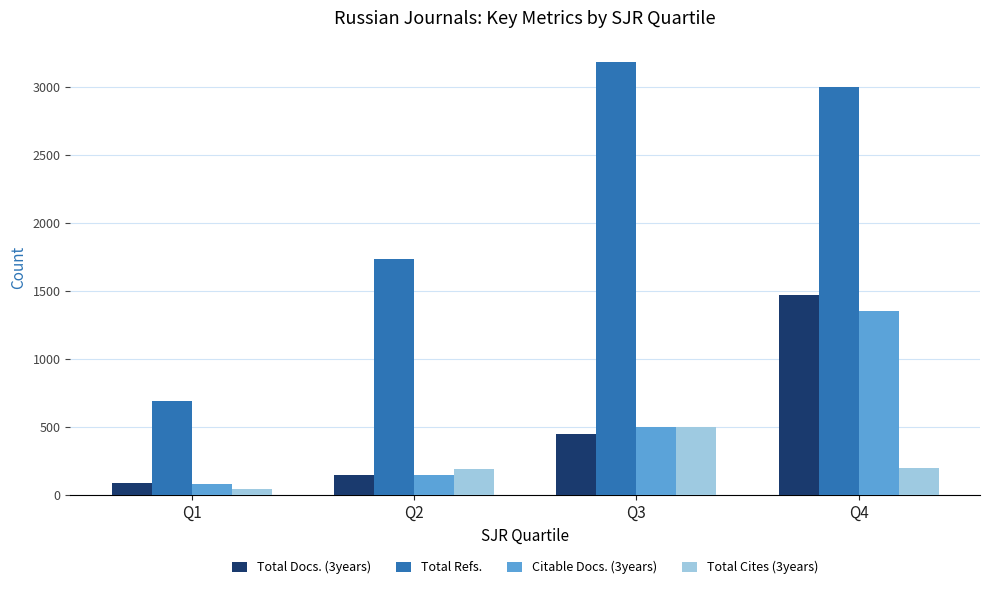

True or false: Total Refs. has a value of 3183 at Q3.

True